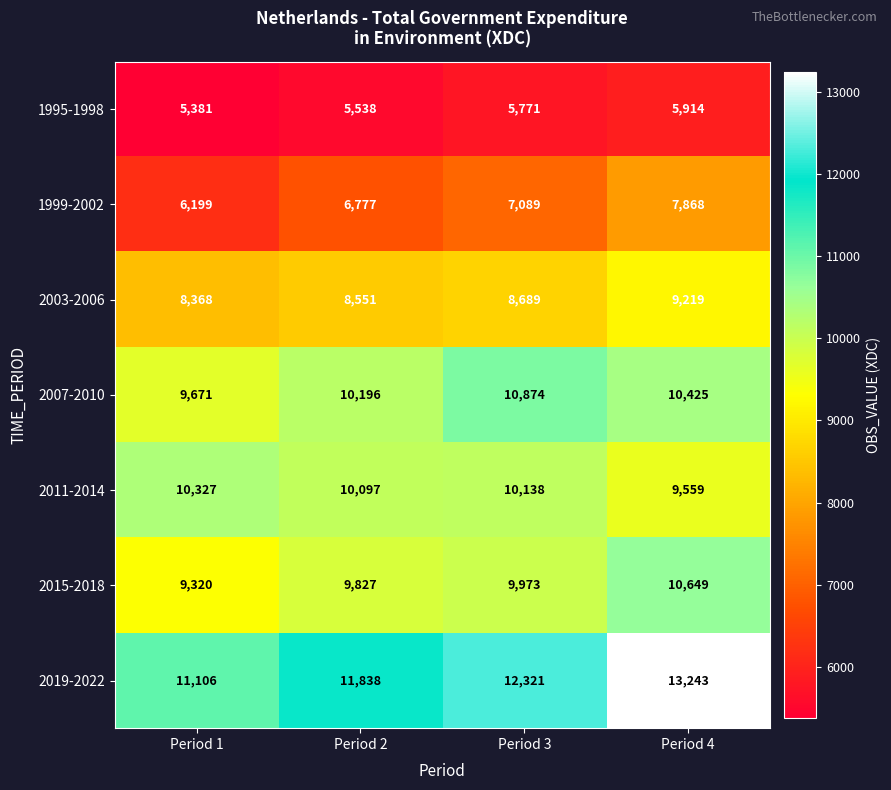

What is the sum of all 1999-2002 values?

27933